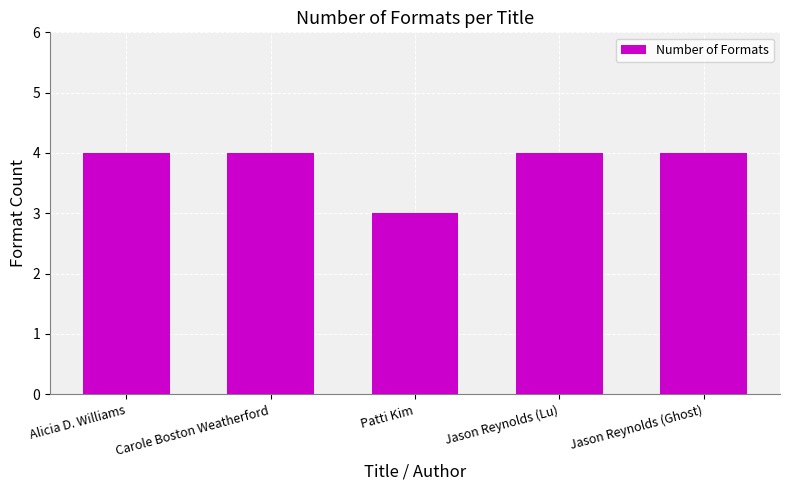

Between Patti Kim and Jason Reynolds (Lu), which is larger?

Jason Reynolds (Lu)